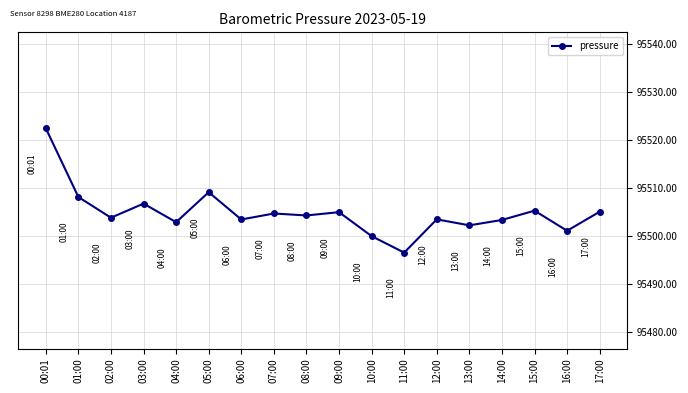

Between 06:00 and 13:00, which is larger?

06:00